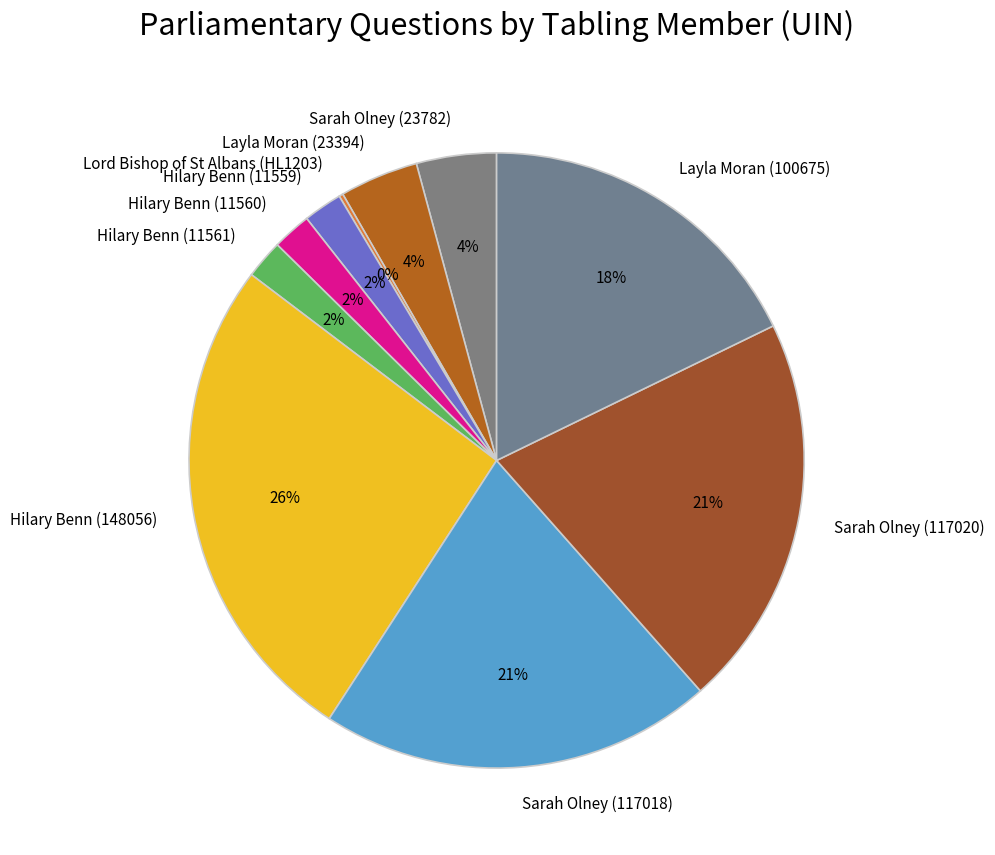

To the nearest percent, what is the difference between the Layla Moran (100675) and Hilary Benn (11559) slice percentages?

16%